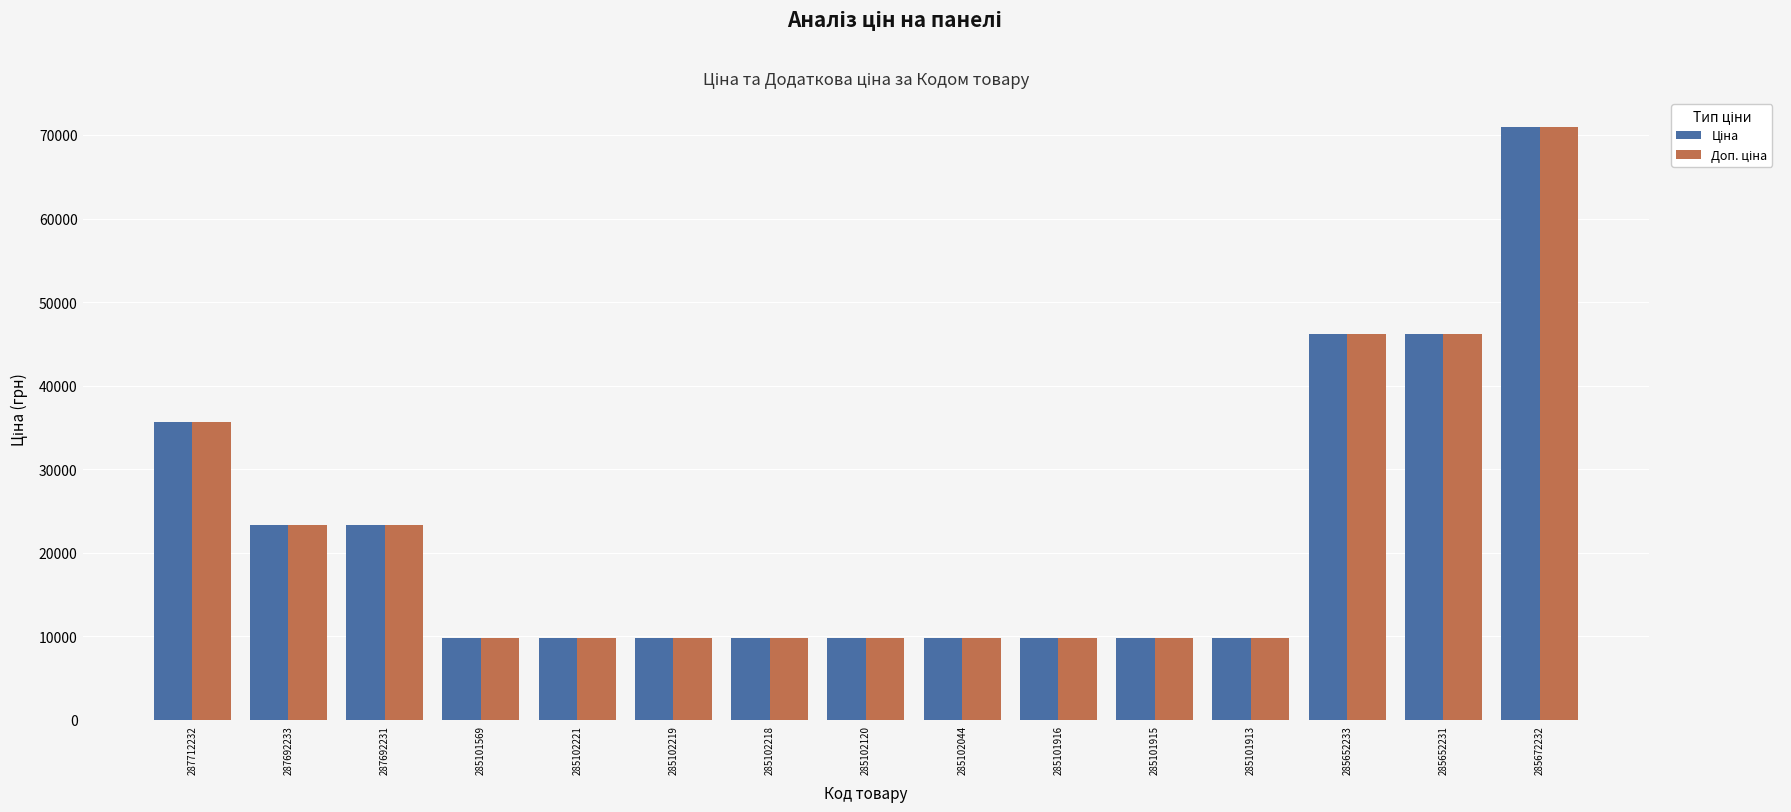

At which category does the chart reach its peak across all series?

285672232